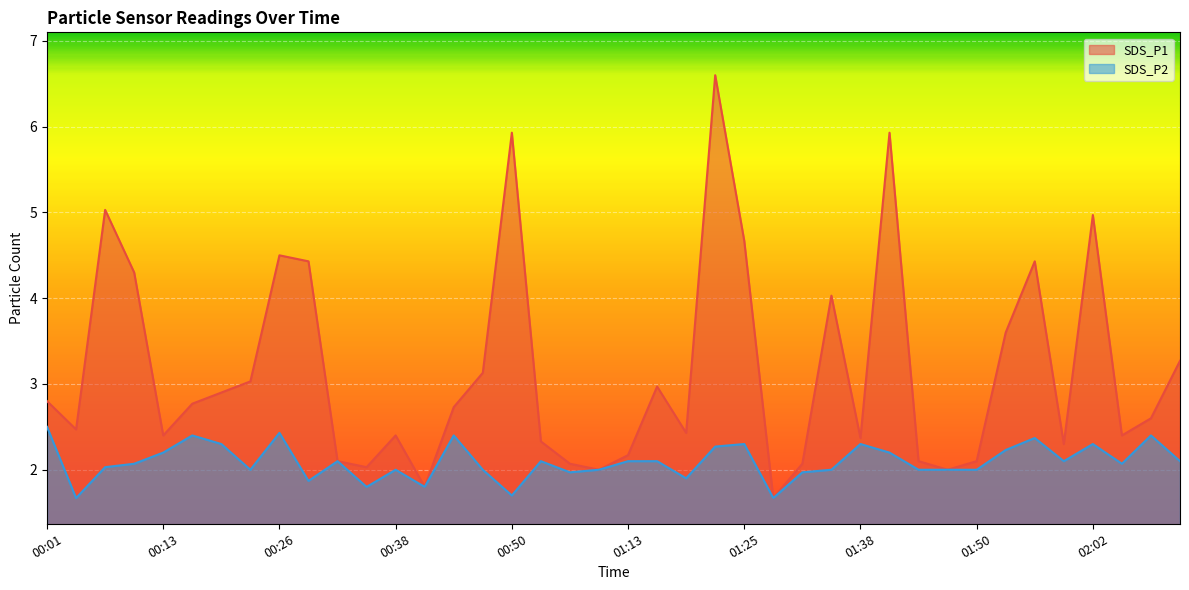

Where is the first local minimum for SDS_P2?

00:04